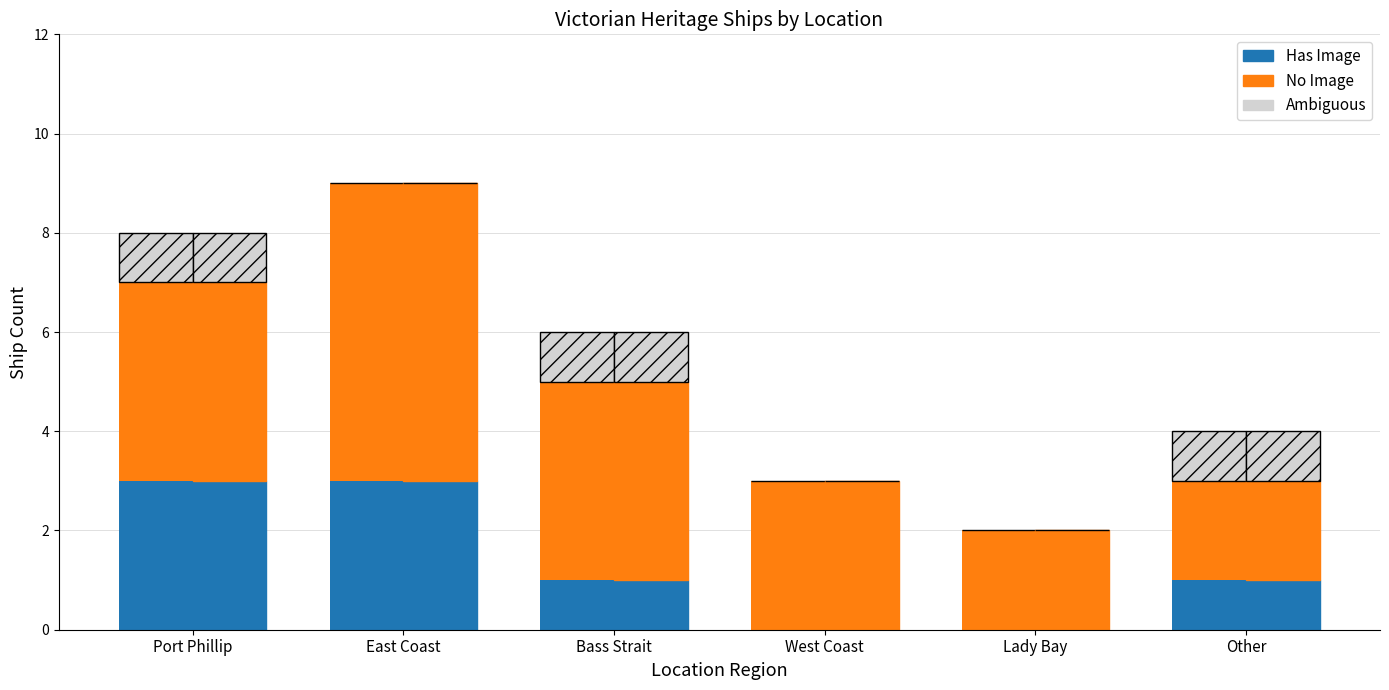

The No Image (count) series shows 1 at Lady Bay. True or false?

False